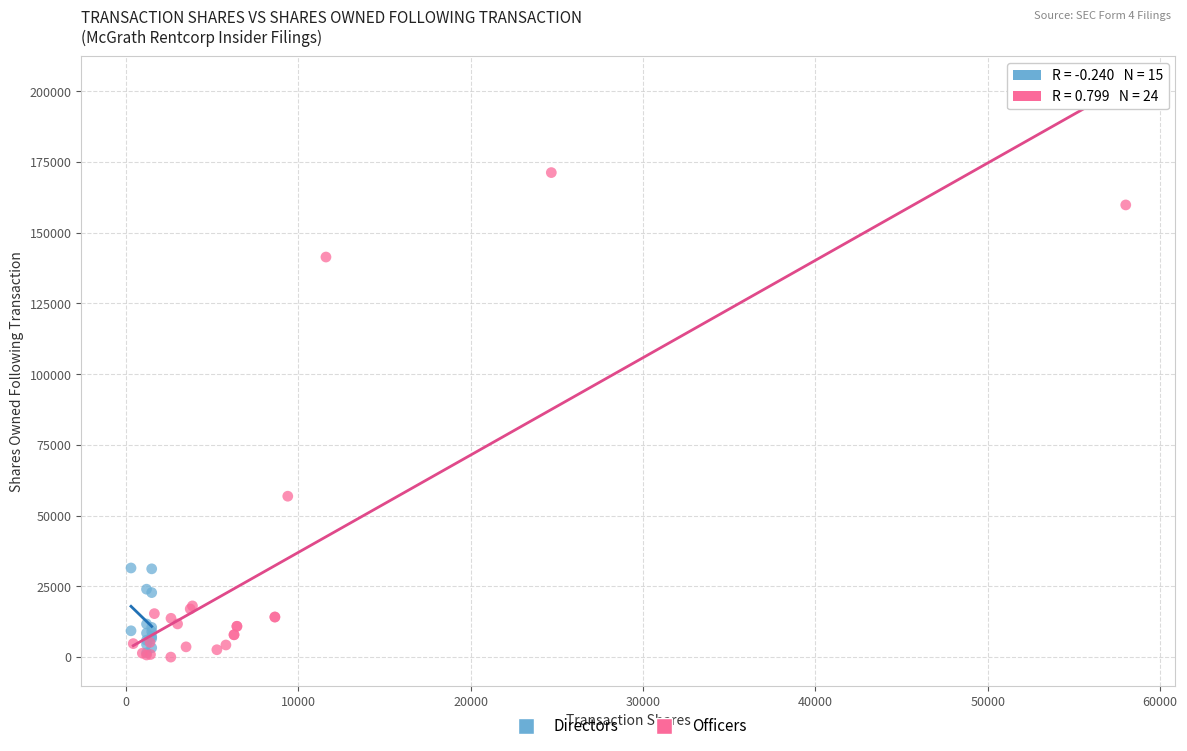

What are all the series names shown in the legend?

Directors, Officers